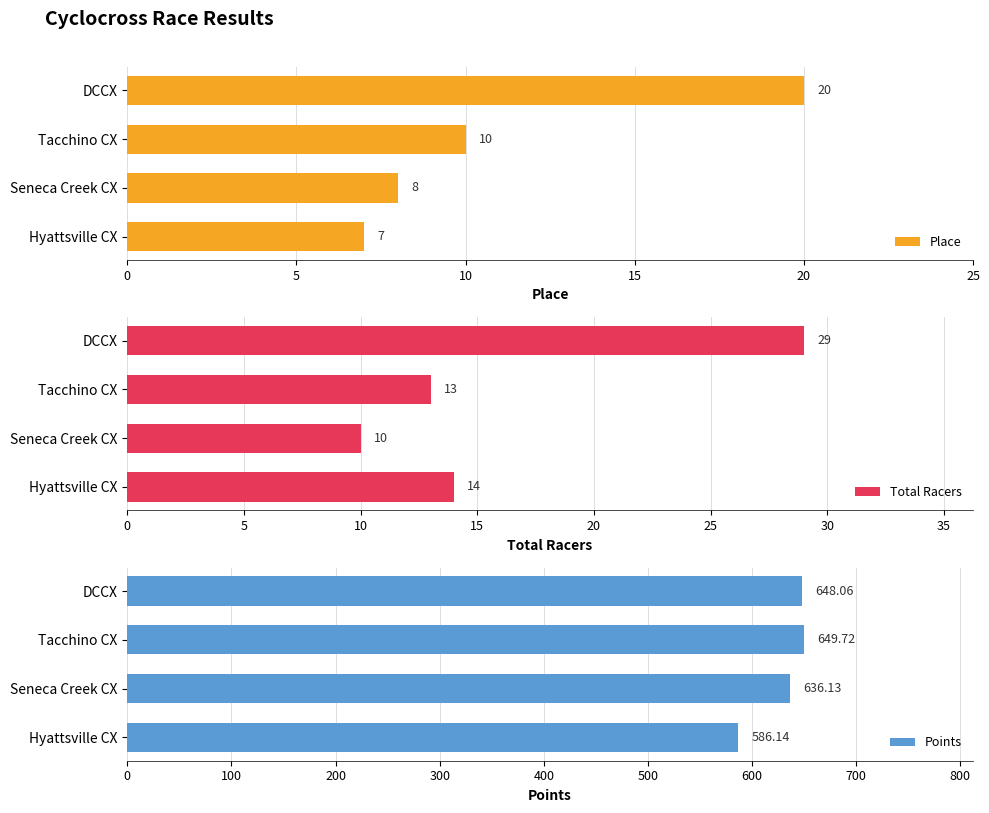

What is the difference between the second highest and second lowest values in the Total Racers series?

1